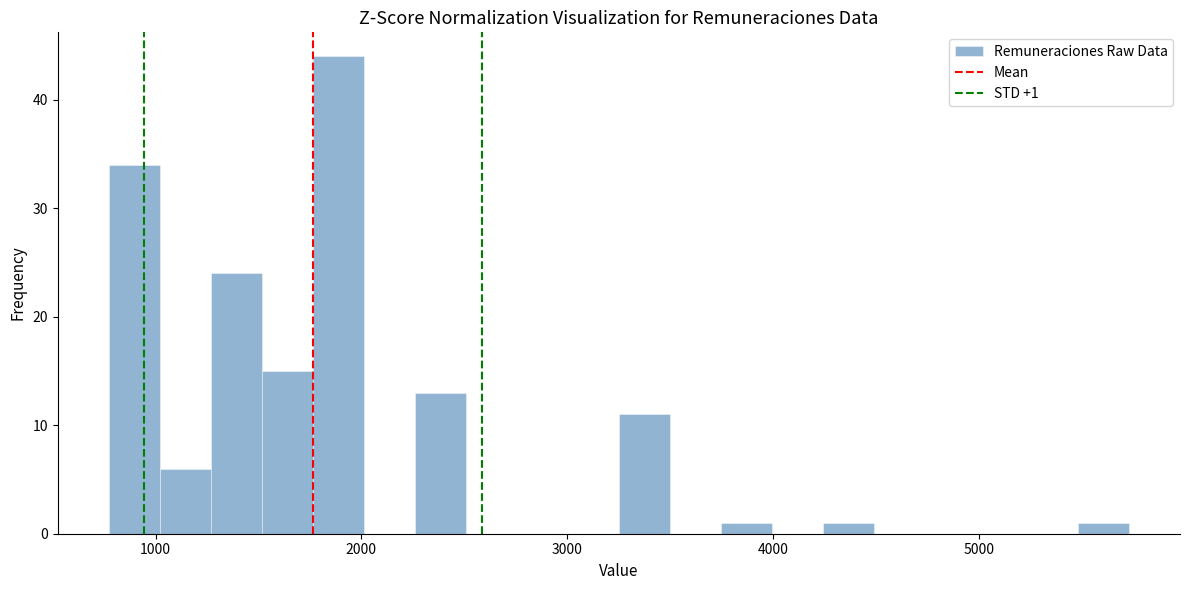

Around what value on the x-axis is the tallest bar? Give the approximate position of its centre, as read against the axis.

1900